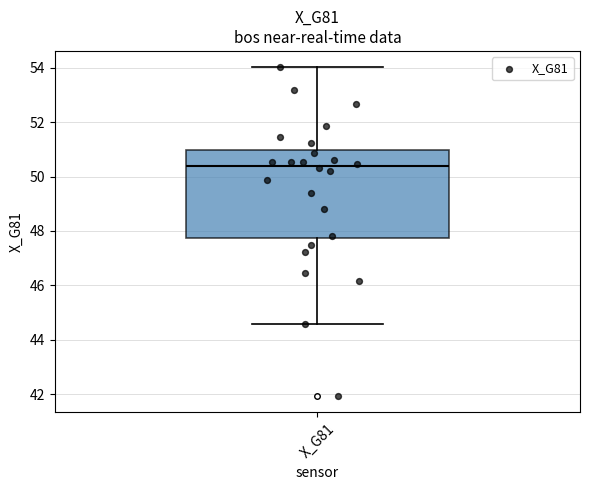

Transcribe this box plot: give where the median line is, the range the box spans, and where the two whiskers end, as read against the y-axis. The values are not printed on the chart, so give them approximately, as read against the axis.

median 50.4, box 47.8 to 51.0, whiskers 44.6 to 54.0